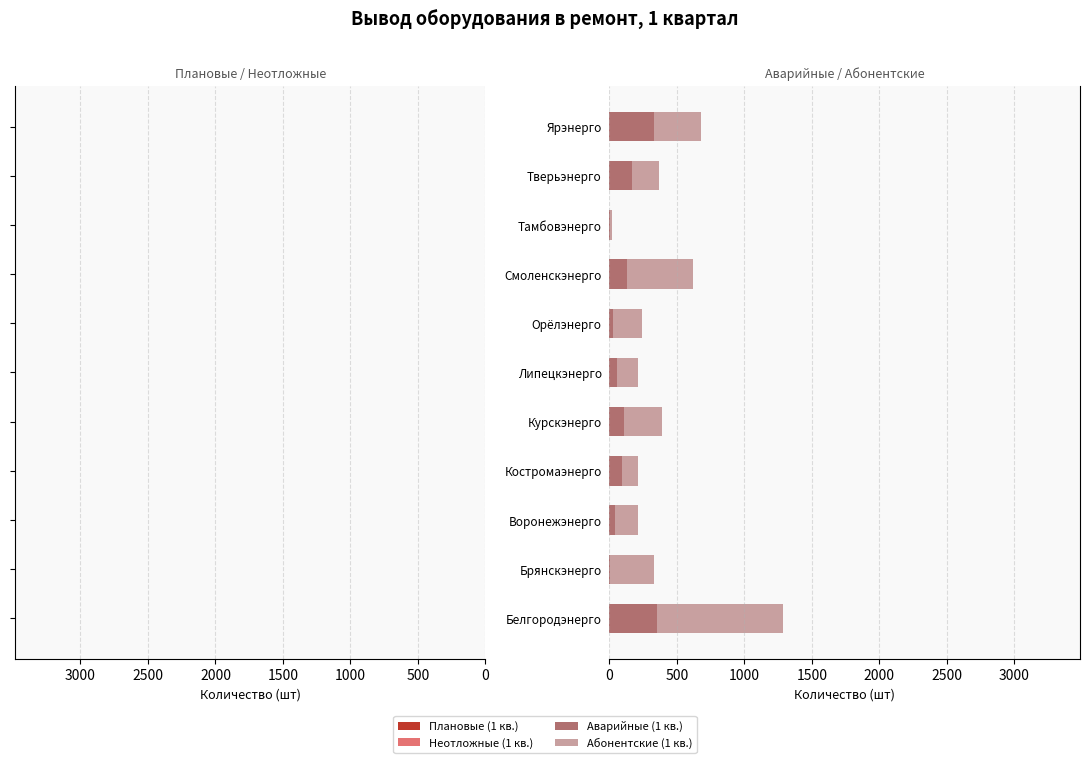

Count the number of data series in this chart.

4